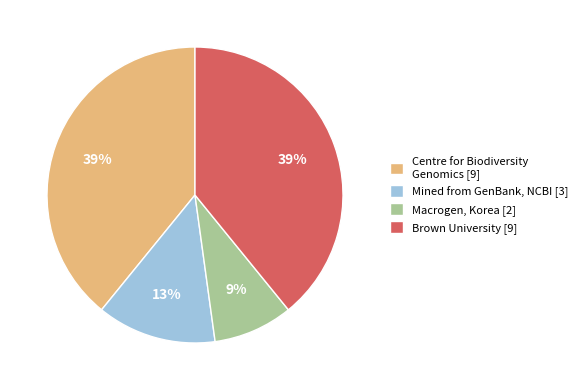

How many segments does this pie chart have?

4